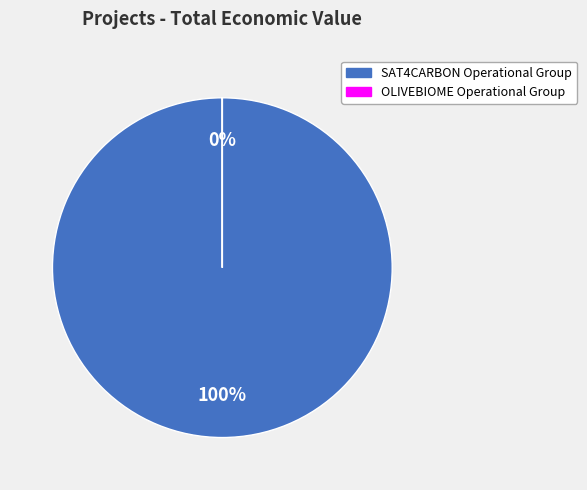

To the nearest percent, what is the difference between the OLIVEBIOME Operational Group and SAT4CARBON Operational Group slice percentages?

100%